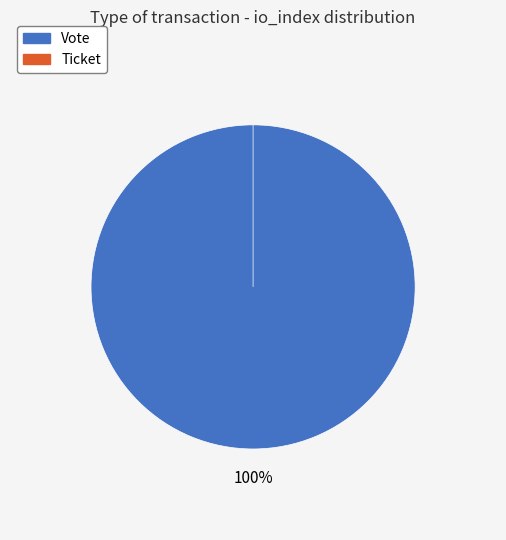

Count the number of slices in the pie.

2